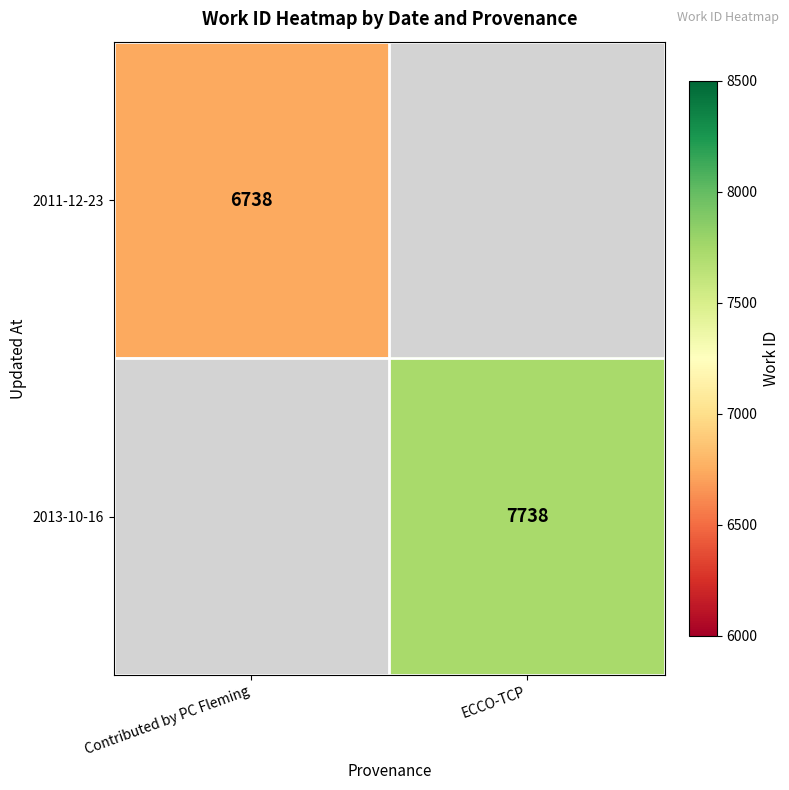

The 2013-10-16 series shows 5356 at ECCO-TCP. True or false?

False